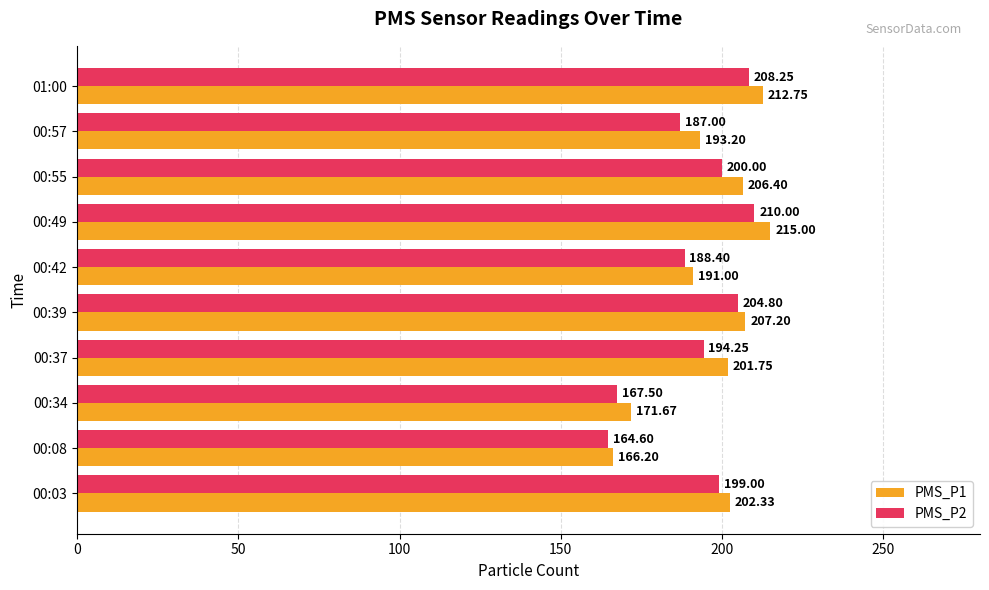

What is the average value of the PMS_P2 series?

192.4